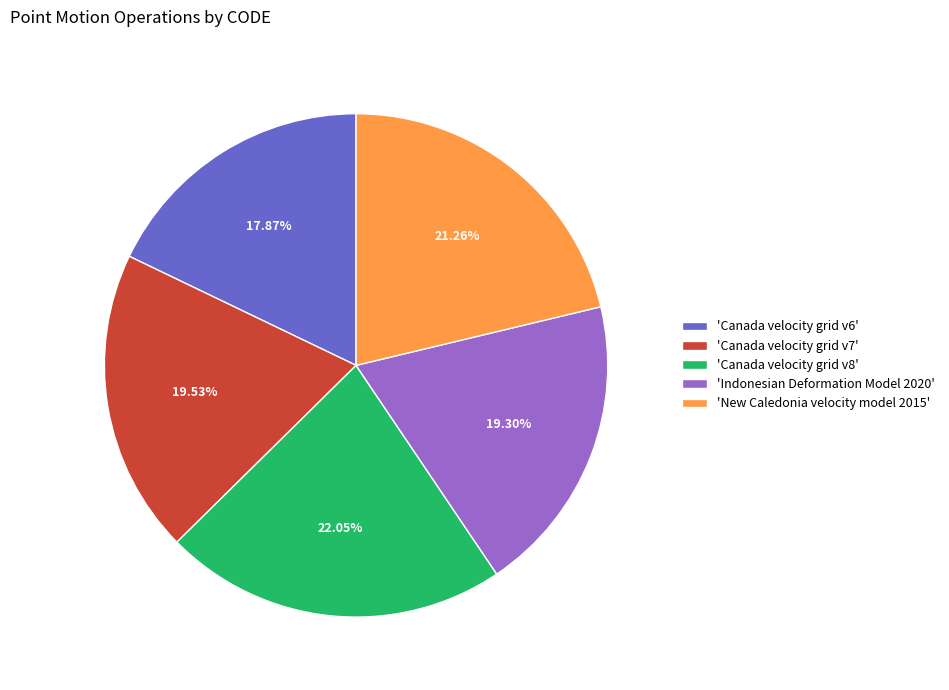

Is the sum of 'Canada velocity grid v8' and 'Indonesian Deformation Model 2020' greater than half?

No